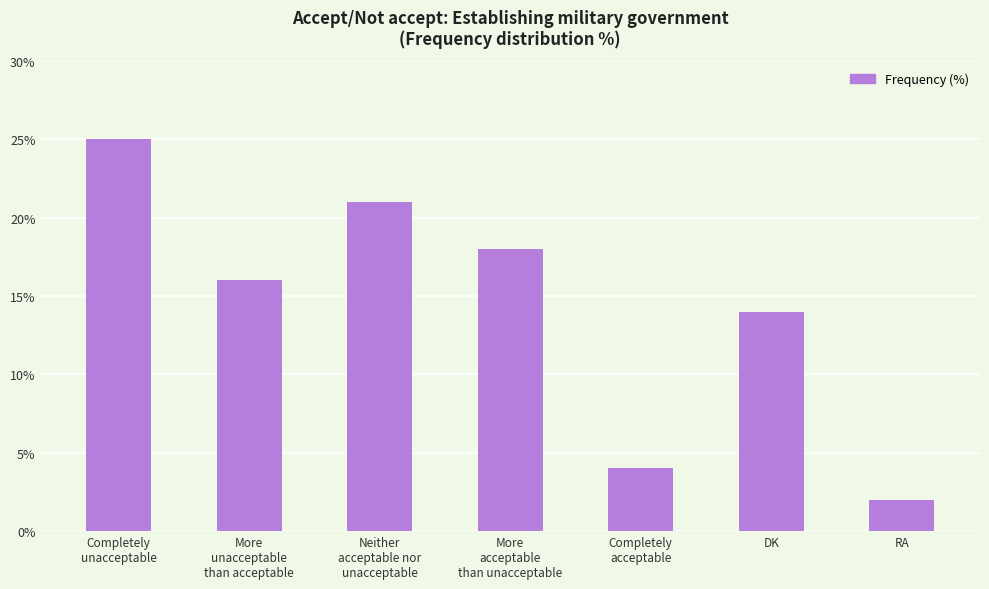

What is the label of the 4th bar from the right?

More
acceptable
than unacceptable